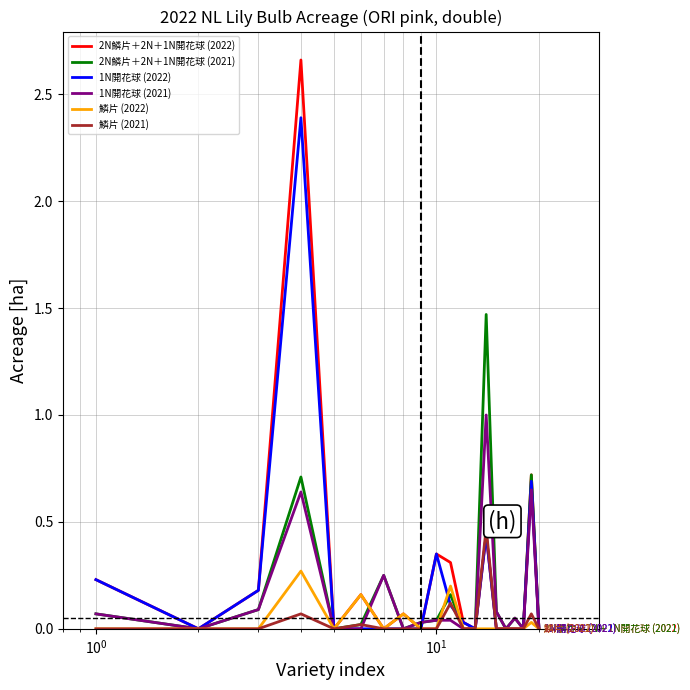

What are all the series names shown in the legend?

2N鱗片＋2N＋1N開花球 (2022), 2N鱗片＋2N＋1N開花球 (2021), 1N開花球 (2022), 1N開花球 (2021), 鱗片 (2022), 鱗片 (2021)